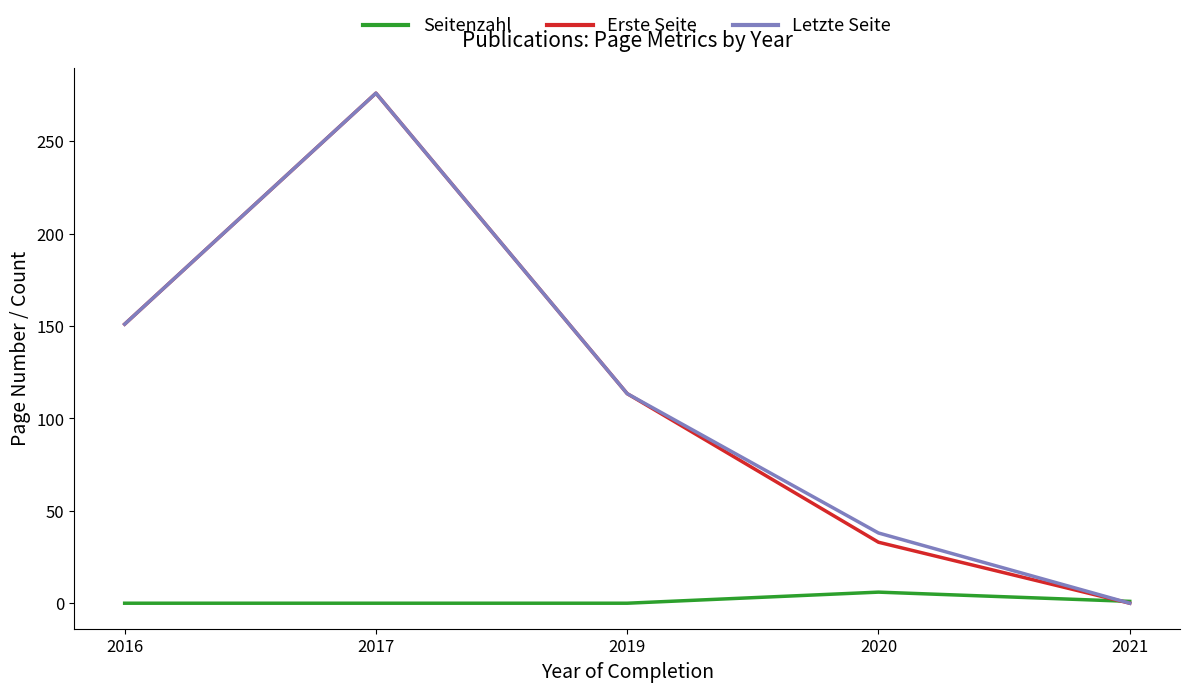

What is the difference between the Erste Seite values at 2017 and 2020?

243.0